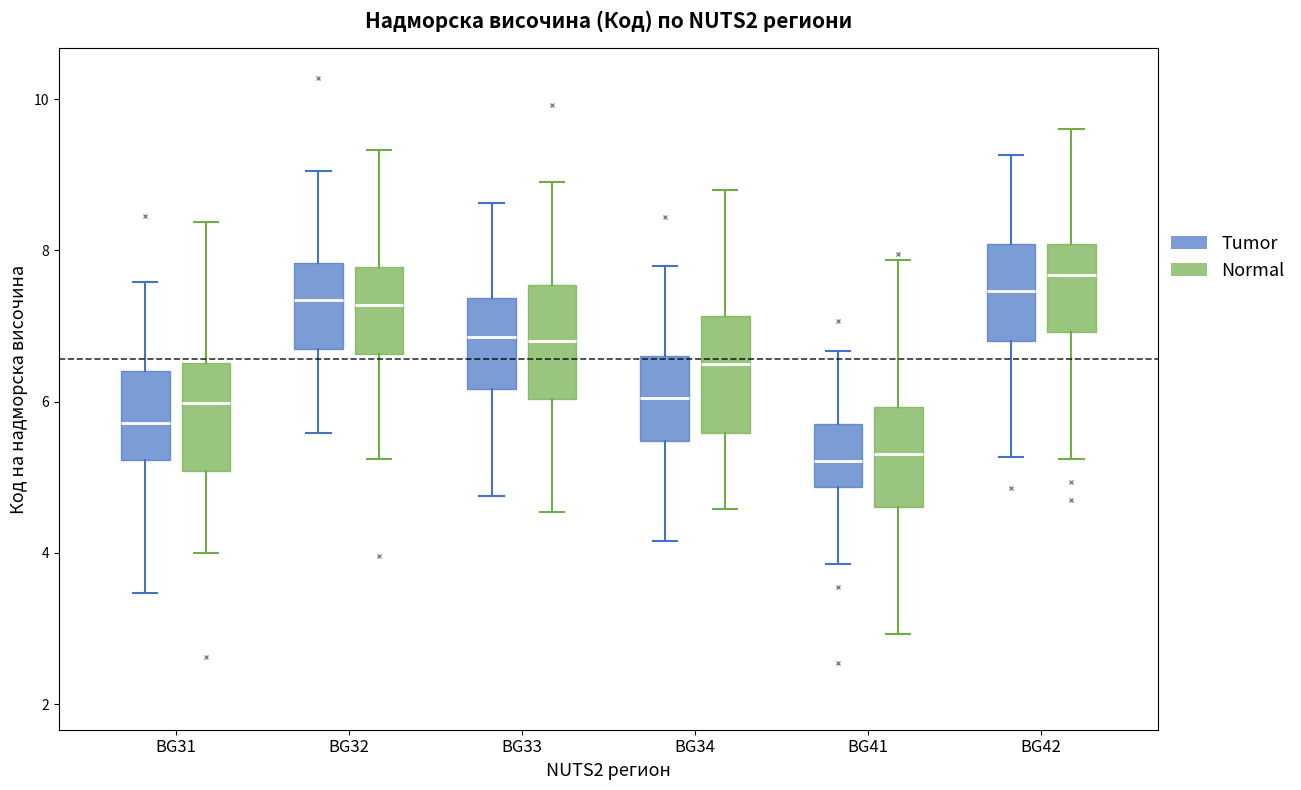

Reading left to right, transcribe this box plot: for each box, give where its median line is, the range the box spans, and where its two whiskers end, as read against the y-axis. The values are not printed on the chart, so give them approximately, as read against the axis.

BG31 (Tumor): median 5.8, box 5.2 to 6.4, whiskers 3.4 to 7.6
BG31 (Normal): median 6.0, box 5.0 to 6.6, whiskers 4.0 to 8.4
BG32 (Tumor): median 7.4, box 6.8 to 7.8, whiskers 5.6 to 9.0
BG32 (Normal): median 7.2, box 6.6 to 7.8, whiskers 5.2 to 9.4
BG33 (Tumor): median 6.8, box 6.2 to 7.4, whiskers 4.8 to 8.6
BG33 (Normal): median 6.8, box 6.0 to 7.6, whiskers 4.6 to 9.0
BG34 (Tumor): median 6.0, box 5.4 to 6.6, whiskers 4.2 to 7.8
BG34 (Normal): median 6.4, box 5.6 to 7.2, whiskers 4.6 to 8.8
BG41 (Tumor): median 5.2, box 4.8 to 5.8, whiskers 3.8 to 6.6
BG41 (Normal): median 5.4, box 4.6 to 6.0, whiskers 3.0 to 7.8
BG42 (Tumor): median 7.4, box 6.8 to 8.0, whiskers 5.2 to 9.2
BG42 (Normal): median 7.6, box 7.0 to 8.0, whiskers 5.2 to 9.6